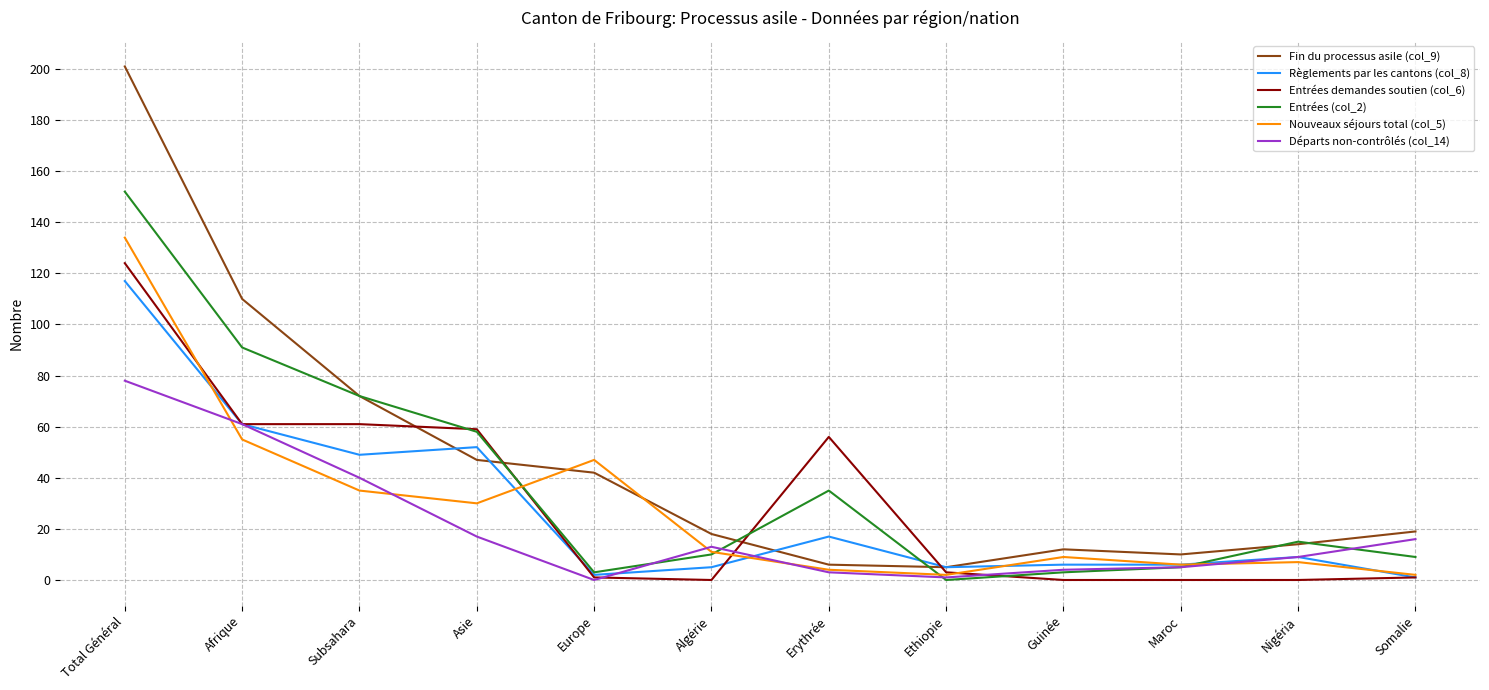

The Entrées demandes soutien (col_6) series shows 80 at Algérie. True or false?

False